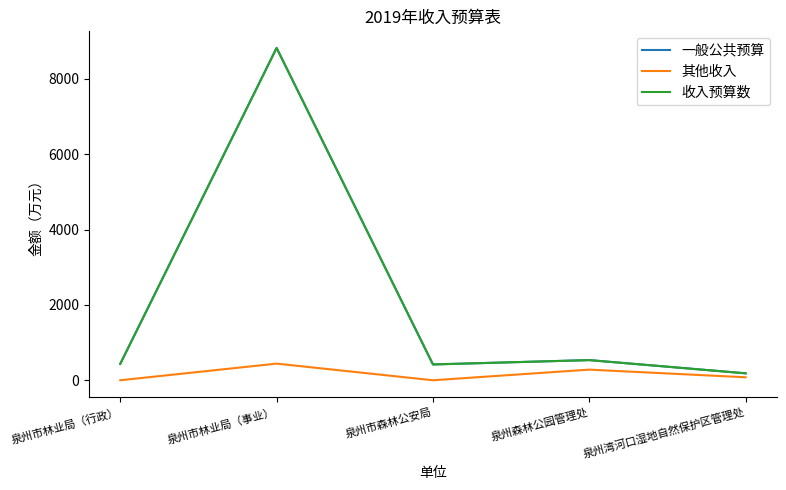

Is this an area chart (filled region under the line)?

No